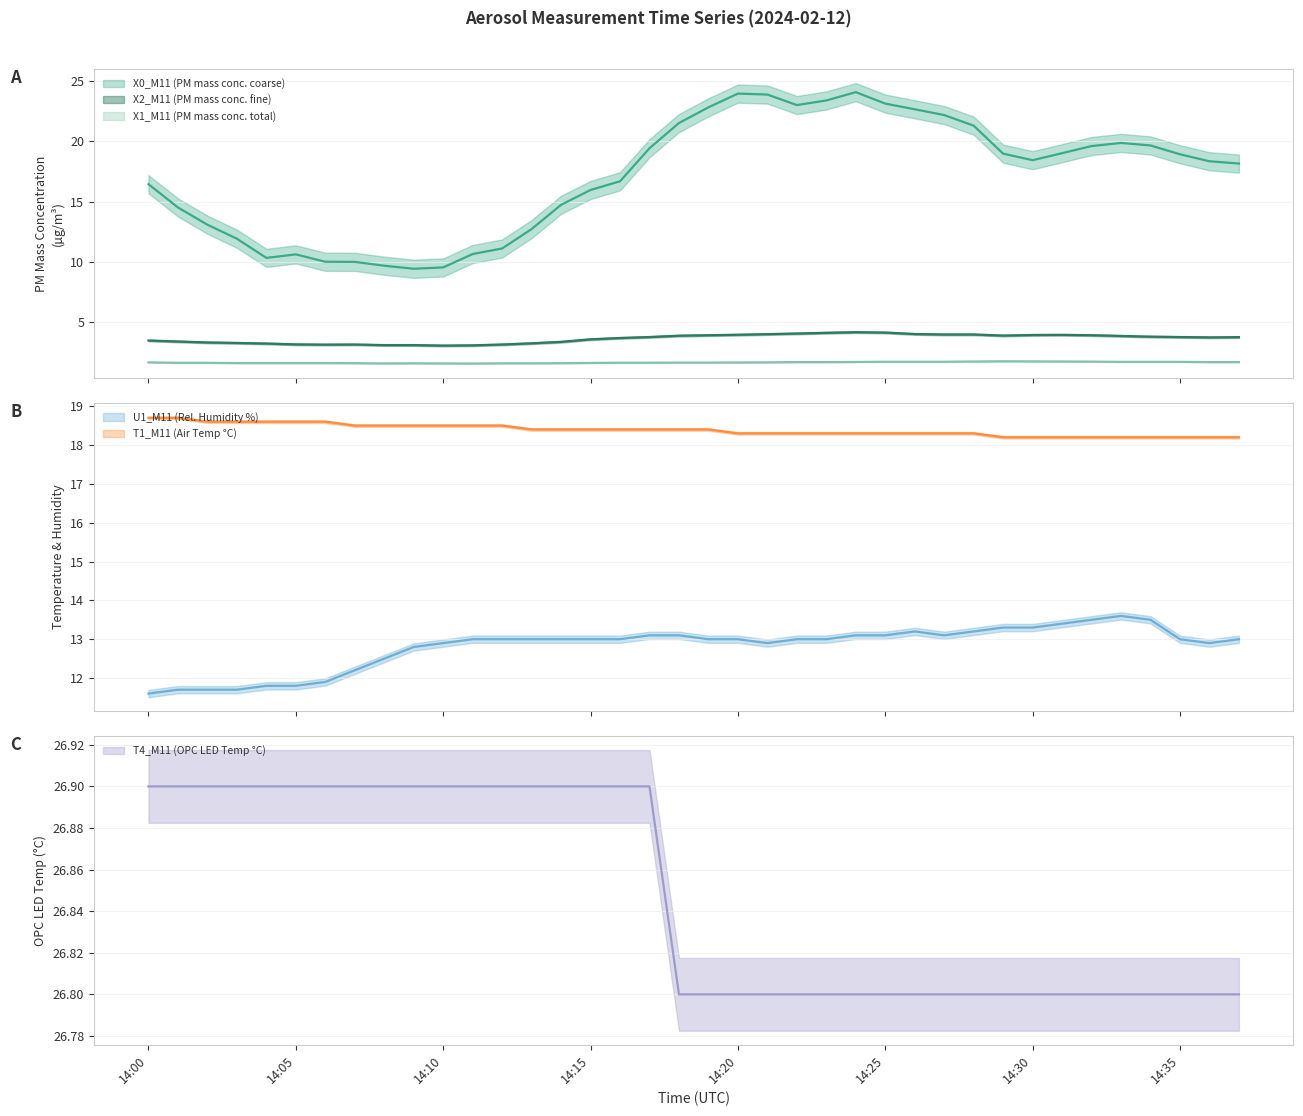

In U1_M11 (Rel. Humidity %), how many points are lower than both neighbors (excluding endpoints)?

3